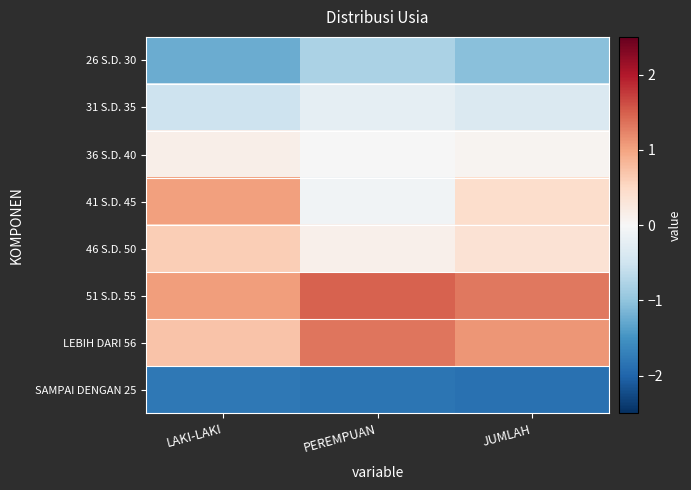

Rank the series at PEREMPUAN from lowest to highest value.

SAMPAI DENGAN 25, 26 S.D. 30, 31 S.D. 35, 41 S.D. 45, 36 S.D. 40, 46 S.D. 50, LEBIH DARI 56, 51 S.D. 55